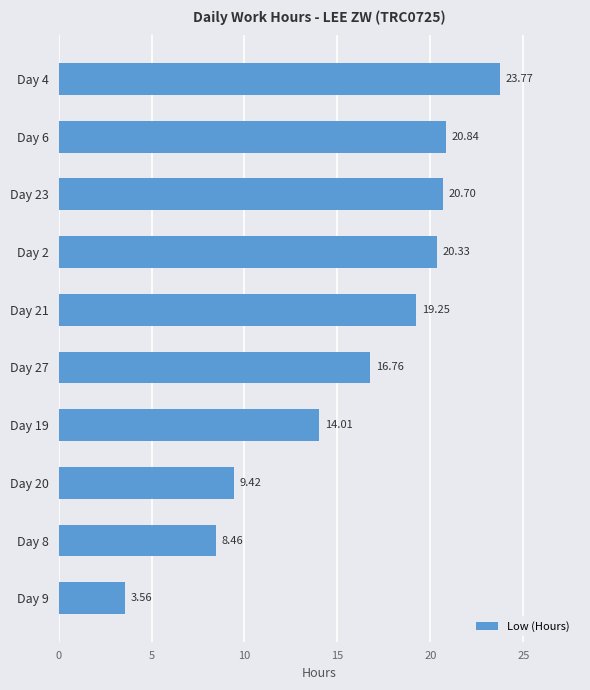

What is the ratio of the value at Day 23 to the value at Day 27?

1.2